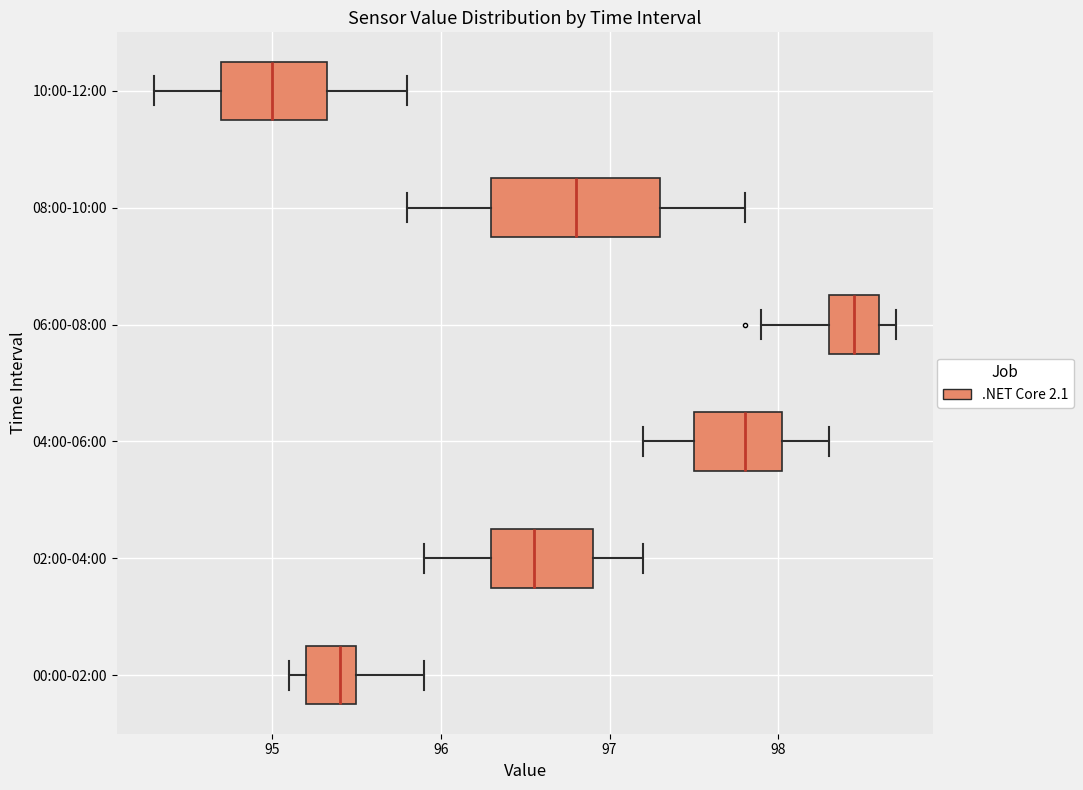

Reading bottom to top, read every box against the x-axis: the position of its median line, the range the box covers, and the ends of its whiskers. The values are not printed on the chart, so give them approximately, as read against the axis.

00:00-02:00: median 95.4, box 95.2 to 95.5, whiskers 95.1 to 95.9
02:00-04:00: median 96.6, box 96.3 to 96.9, whiskers 95.9 to 97.2
04:00-06:00: median 97.8, box 97.5 to 98.0, whiskers 97.2 to 98.3
06:00-08:00: median 98.5, box 98.3 to 98.6, whiskers 97.9 to 98.7
08:00-10:00: median 96.8, box 96.3 to 97.3, whiskers 95.8 to 97.8
10:00-12:00: median 95.0, box 94.7 to 95.3, whiskers 94.3 to 95.8